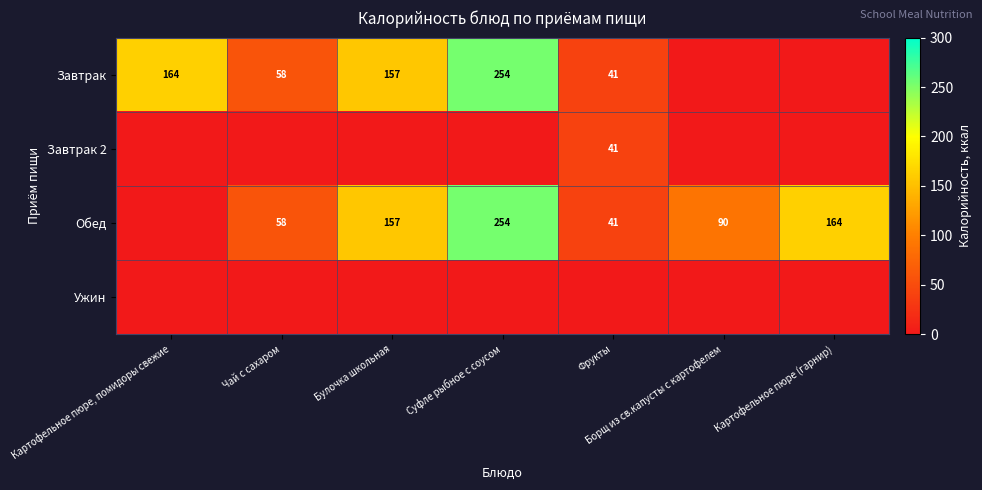

The Обед series shows 27 at Борщ из св.капусты с картофелем. True or false?

False